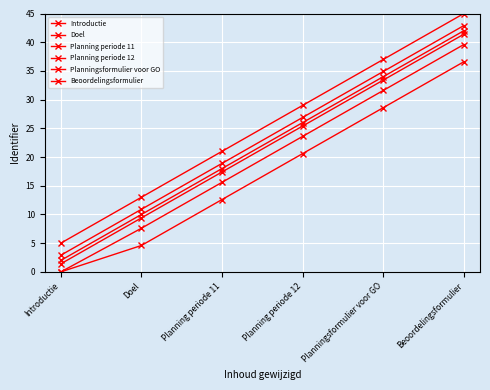

True or false: Planningsformulier voor GO has a value of 21.0 at Planning periode 11.

True